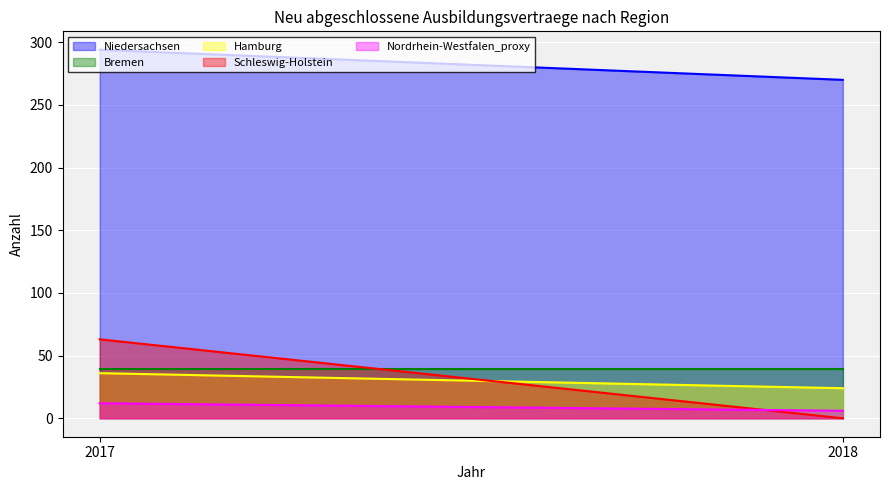

What is the difference between the highest and lowest values at 2018?

270